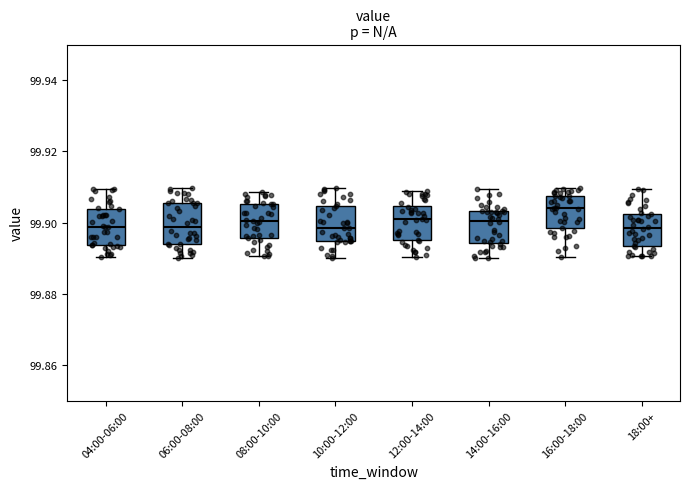

Reading left to right, read every box against the y-axis: the position of its median line, the range the box covers, and the ends of its whiskers. The values are not printed on the chart, so give them approximately, as read against the axis.

04:00-06:00: median 99.898, box 99.894 to 99.904, whiskers 99.890 to 99.910
06:00-08:00: median 99.898, box 99.894 to 99.906, whiskers 99.890 to 99.910
08:00-10:00: median 99.900, box 99.896 to 99.906, whiskers 99.890 to 99.908
10:00-12:00: median 99.898, box 99.894 to 99.904, whiskers 99.890 to 99.910
12:00-14:00: median 99.900, box 99.896 to 99.904, whiskers 99.890 to 99.908
14:00-16:00: median 99.900, box 99.894 to 99.904, whiskers 99.890 to 99.910
16:00-18:00: median 99.904, box 99.898 to 99.908, whiskers 99.890 to 99.910
18:00+: median 99.898, box 99.894 to 99.902, whiskers 99.890 to 99.910